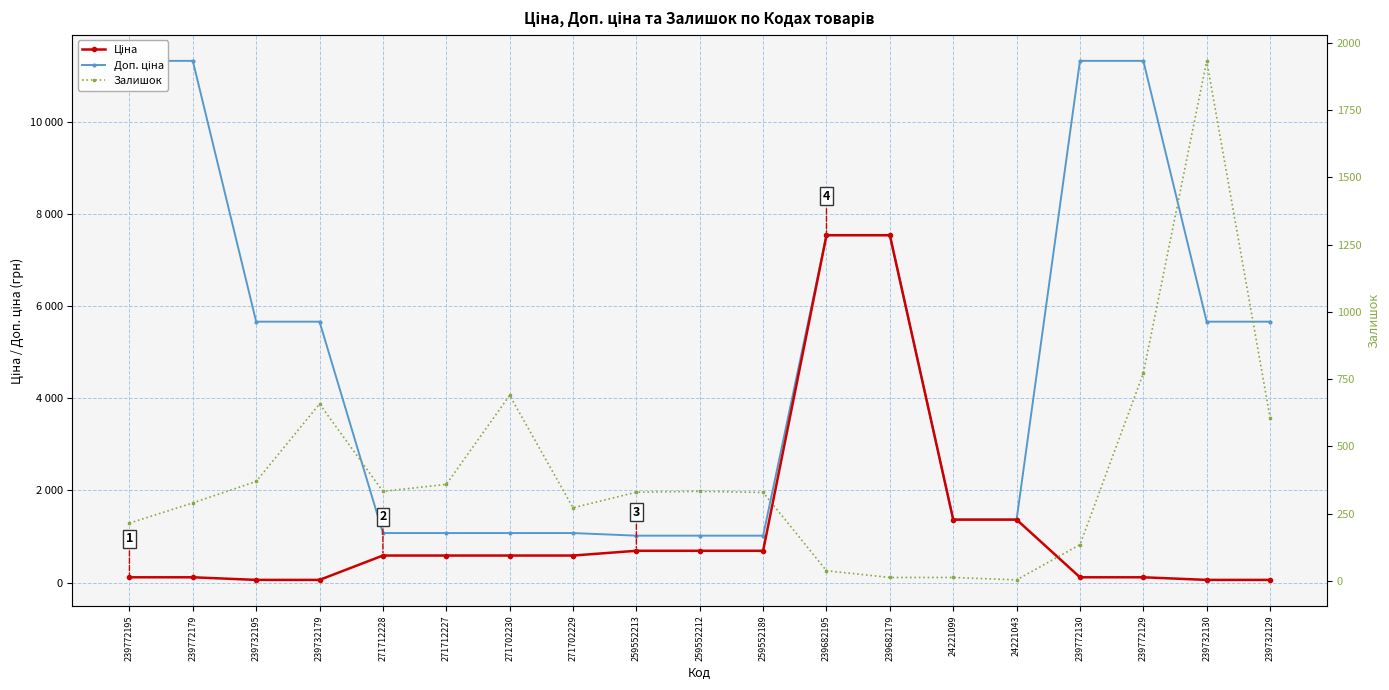

What is the value of the Ціна point at the 9th from the left?

689.1